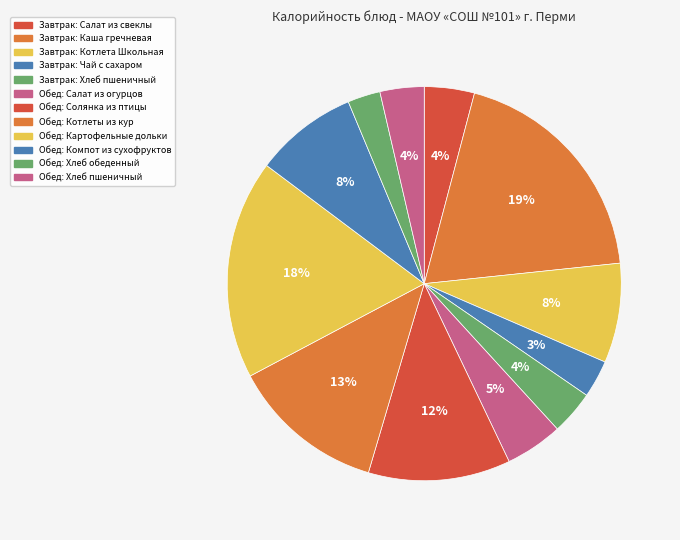

How many slices are in this pie chart?

12